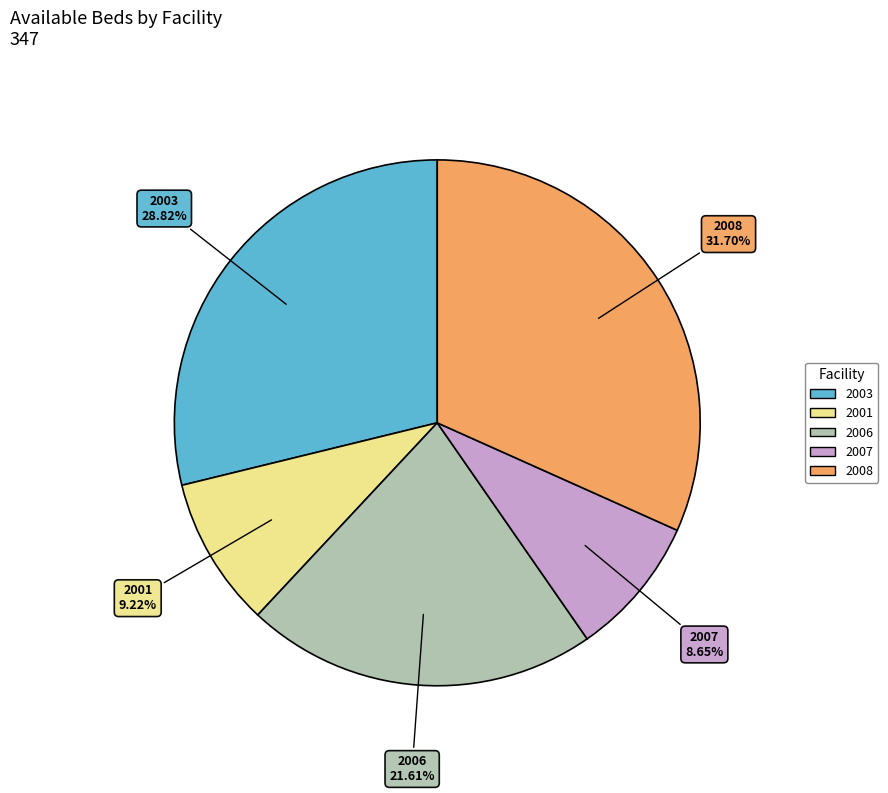

Does any single category account for the majority?

No